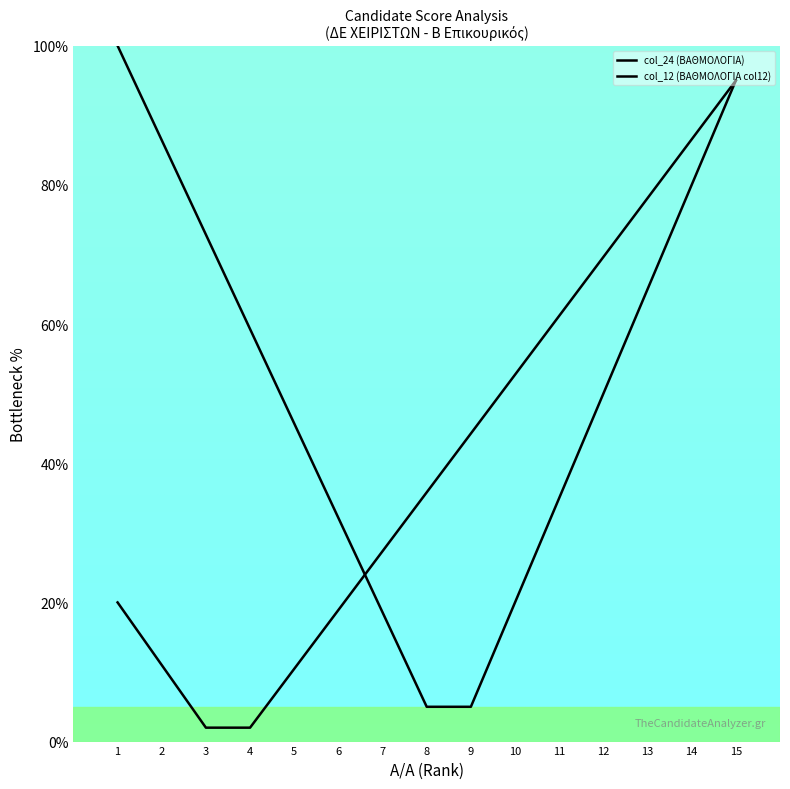

At which label does col_12 (ΒΑΘΜΟΛΟΓΙΑ col12) reach its minimum?

3